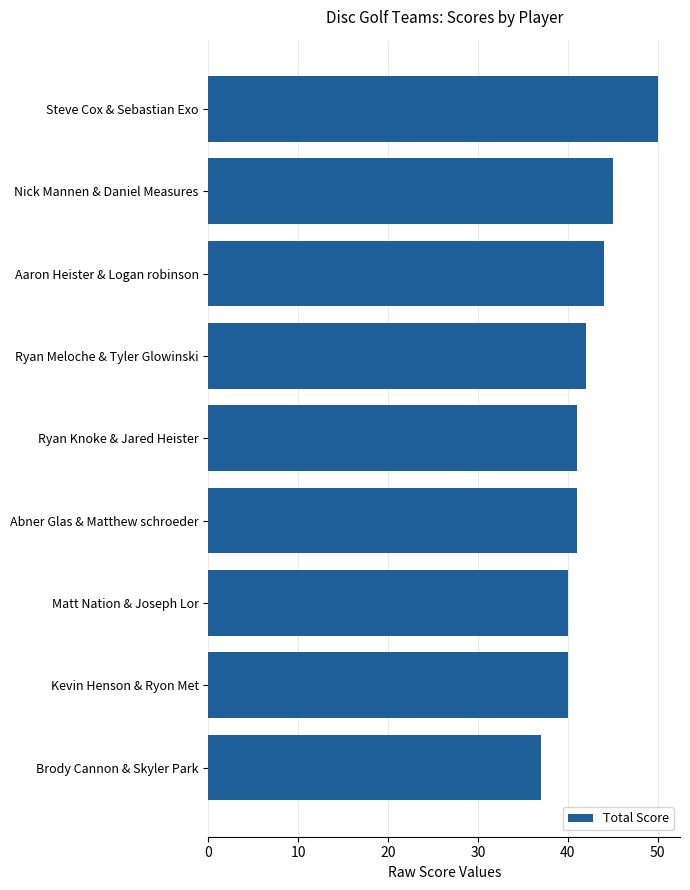

What is the ratio of the value at Matt Nation & Joseph Lor to the value at Steve Cox & Sebastian Exo?

0.8